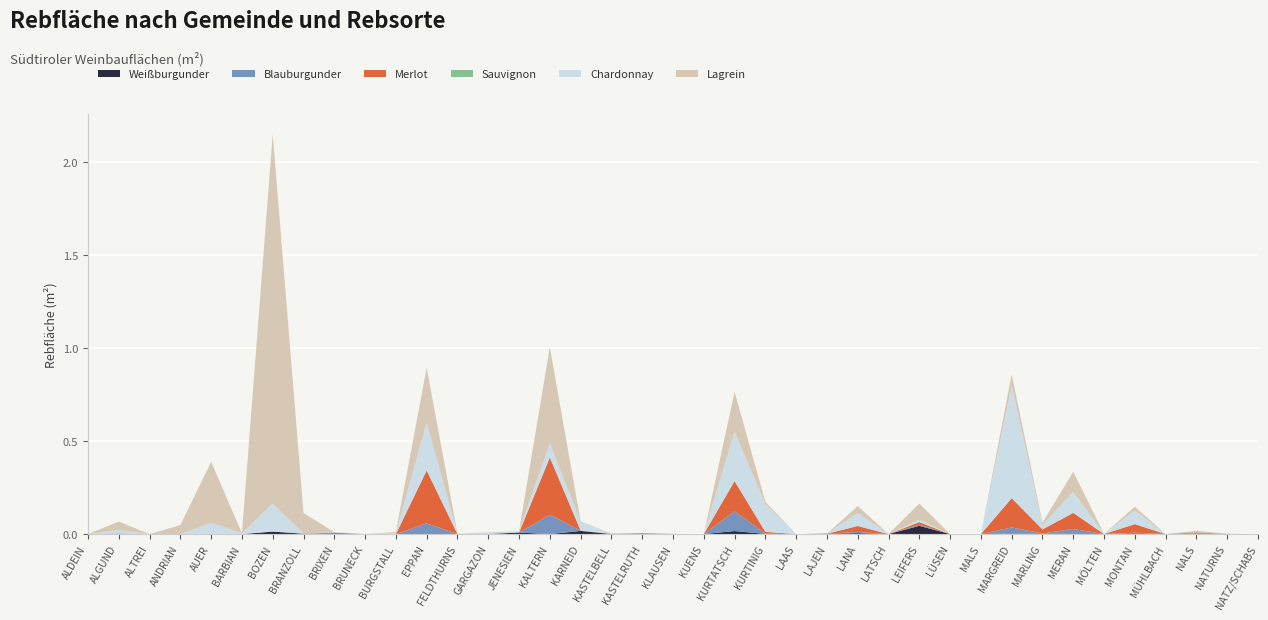

Reading left to right, extract all data points from this chart.

Weißburgunder: ALDEIN=0	ALGUND=2219	ALTREI=0	ANDRIAN=0	AUER=106	BARBIAN=0	BOZEN=13571	BRANZOLL=2112	BRIXEN=0	BRUNECK=0	BURGSTALL=0	EPPAN=244	FELDTHURNS=0	GARGAZON=778	JENESIEN=8230	KALTERN=35	KARNEID=16984	KASTELBELL=0	KASTELRUTH=2853	KLAUSEN=609	KUENS=0	KURTATSCH=16439	KURTINIG=703	LAAS=0	LAJEN=1998	LANA=4745	LATSCH=0	LEIFERS=44424	LÜSEN=0	MALS=0	MARGREID=2174	MARLING=1406	MERAN=736	MÖLTEN=289	MONTAN=0	MÜHLBACH=0	NALS=368	NATURNS=0	NATZ/SCHABS=0
Blauburgunder: ALDEIN=0	ALGUND=0	ALTREI=0	ANDRIAN=0	AUER=0	BARBIAN=0	BOZEN=0	BRANZOLL=0	BRIXEN=8310	BRUNECK=0	BURGSTALL=0	EPPAN=57390	FELDTHURNS=0	GARGAZON=0	JENESIEN=0	KALTERN=103608	KARNEID=1533	KASTELBELL=1262	KASTELRUTH=0	KLAUSEN=0	KUENS=0	KURTATSCH=106241	KURTINIG=1564	LAAS=0	LAJEN=0	LANA=6877	LATSCH=0	LEIFERS=6199	LÜSEN=0	MALS=0	MARGREID=33414	MARLING=2026	MERAN=26960	MÖLTEN=0	MONTAN=7245	MÜHLBACH=0	NALS=3579	NATURNS=248	NATZ/SCHABS=0
Merlot: ALDEIN=0	ALGUND=0	ALTREI=0	ANDRIAN=0	AUER=0	BARBIAN=0	BOZEN=0	BRANZOLL=0	BRIXEN=0	BRUNECK=0	BURGSTALL=0	EPPAN=284728	FELDTHURNS=0	GARGAZON=0	JENESIEN=0	KALTERN=308627	KARNEID=839	KASTELBELL=517	KASTELRUTH=0	KLAUSEN=0	KUENS=0	KURTATSCH=162786	KURTINIG=9970	LAAS=0	LAJEN=0	LANA=31886	LATSCH=0	LEIFERS=13718	LÜSEN=0	MALS=0	MARGREID=157755	MARLING=21842	MERAN=86630	MÖLTEN=0	MONTAN=46380	MÜHLBACH=0	NALS=5140	NATURNS=555	NATZ/SCHABS=0
Sauvignon: ALDEIN=0	ALGUND=0	ALTREI=0	ANDRIAN=0	AUER=0	BARBIAN=0	BOZEN=0	BRANZOLL=0	BRIXEN=0	BRUNECK=0	BURGSTALL=0	EPPAN=393	FELDTHURNS=0	GARGAZON=0	JENESIEN=0	KALTERN=0	KARNEID=0	KASTELBELL=0	KASTELRUTH=0	KLAUSEN=0	KUENS=0	KURTATSCH=0	KURTINIG=0	LAAS=0	LAJEN=0	LANA=0	LATSCH=0	LEIFERS=0	LÜSEN=0	MALS=0	MARGREID=0	MARLING=0	MERAN=0	MÖLTEN=0	MONTAN=0	MÜHLBACH=0	NALS=0	NATURNS=0	NATZ/SCHABS=0
Chardonnay: ALDEIN=0	ALGUND=19296	ALTREI=0	ANDRIAN=0	AUER=59491	BARBIAN=5027	BOZEN=150287	BRANZOLL=2004	BRIXEN=1597	BRUNECK=0	BURGSTALL=5499	EPPAN=256535	FELDTHURNS=3013	GARGAZON=8846	JENESIEN=7935	KALTERN=75432	KARNEID=46950	KASTELBELL=0	KASTELRUTH=0	KLAUSEN=609	KUENS=0	KURTATSCH=264836	KURTINIG=148631	LAAS=0	LAJEN=0	LANA=70719	LATSCH=0	LEIFERS=13004	LÜSEN=0	MALS=0	MARGREID=603409	MARLING=23844	MERAN=113139	MÖLTEN=0	MONTAN=73686	MÜHLBACH=0	NALS=0	NATURNS=0	NATZ/SCHABS=0
Lagrein: ALDEIN=0	ALGUND=45675	ALTREI=0	ANDRIAN=48403	AUER=328960	BARBIAN=0	BOZEN=1987997	BRANZOLL=109345	BRIXEN=0	BRUNECK=0	BURGSTALL=6412	EPPAN=296182	FELDTHURNS=0	GARGAZON=906	JENESIEN=0	KALTERN=517815	KARNEID=2317	KASTELBELL=1874	KASTELRUTH=396	KLAUSEN=0	KUENS=53	KURTATSCH=215008	KURTINIG=12803	LAAS=0	LAJEN=0	LANA=36631	LATSCH=0	LEIFERS=86864	LÜSEN=0	MALS=0	MARGREID=62418	MARLING=13100	MERAN=108170	MÖLTEN=0	MONTAN=20380	MÜHLBACH=0	NALS=8900	NATURNS=1733	NATZ/SCHABS=0